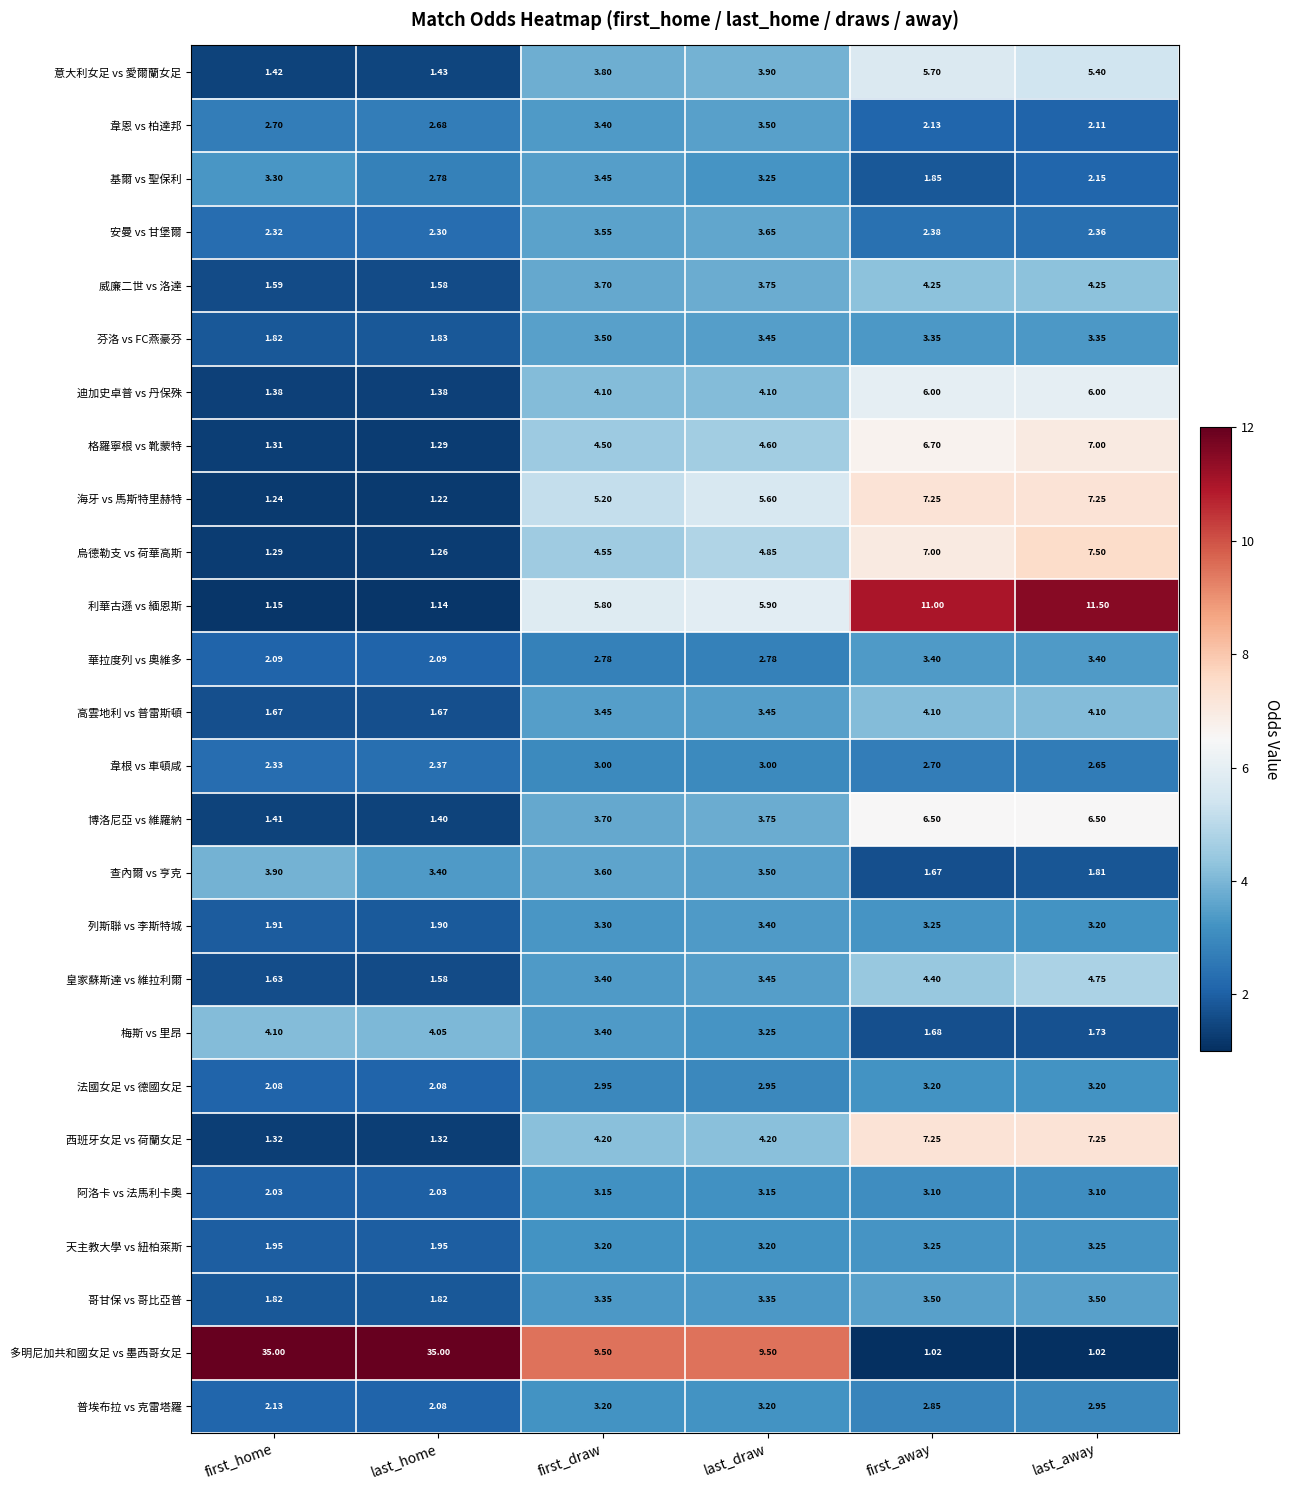

At which label does 芬洛 vs FC燕豪芬 reach its minimum?

first_home